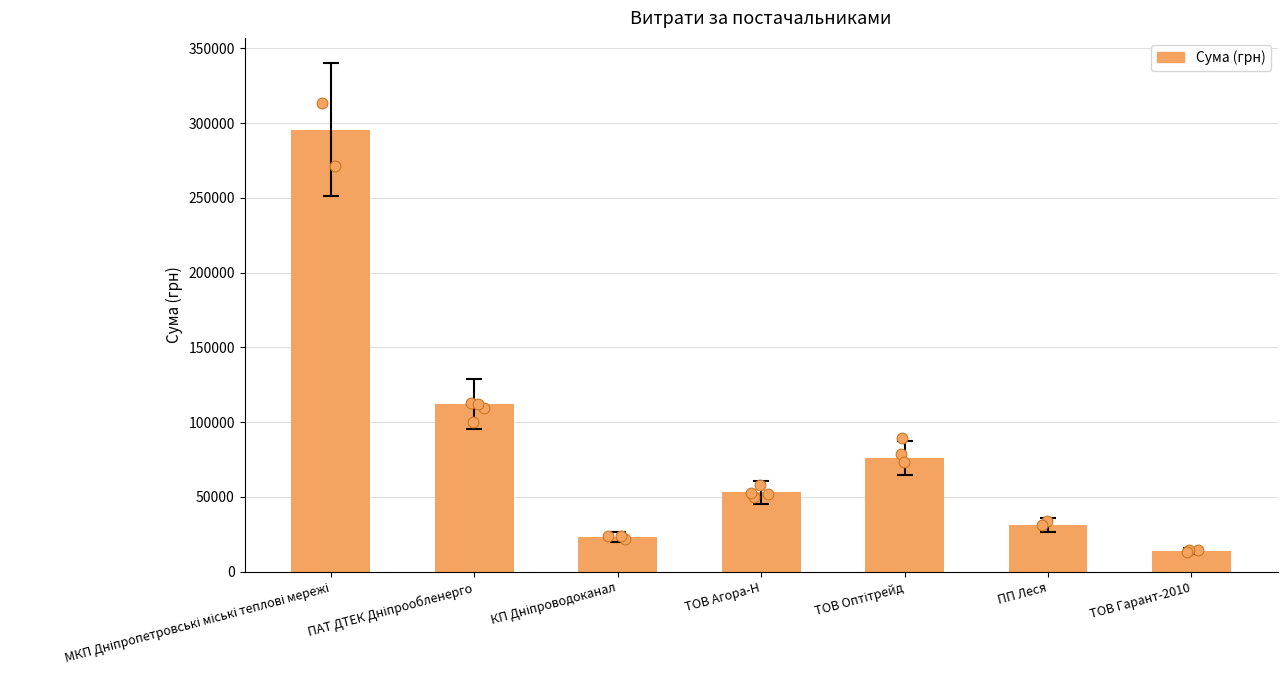

Approximately how many times larger is the value at ТОВ Гарант-2010 compared to ТОВ Оптітрейд?

0.2